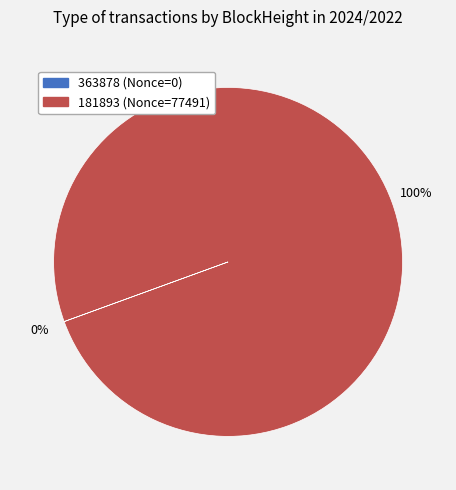

Which category has the biggest portion of the pie?

181893